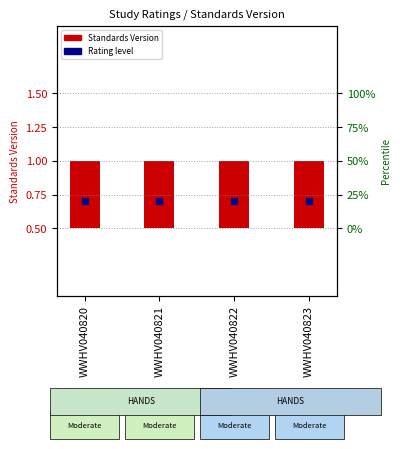

At which category is the sum across all series the highest?

WWHV040820